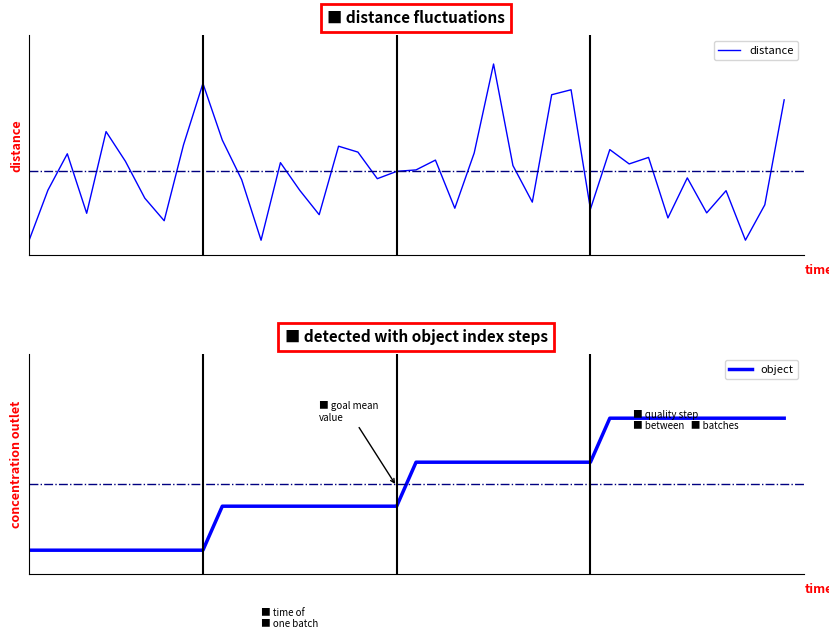

The value of distance at 7 is 26.0. True or false?

True